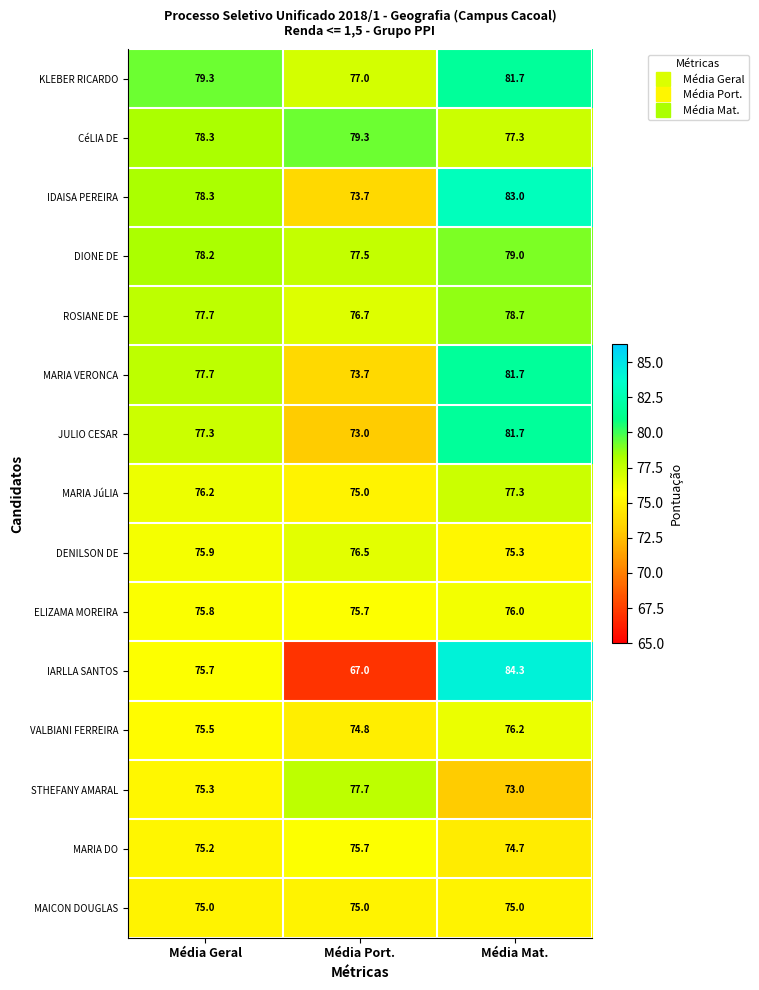

What is the spread (max minus min) of values at Média Mat.?

11.3